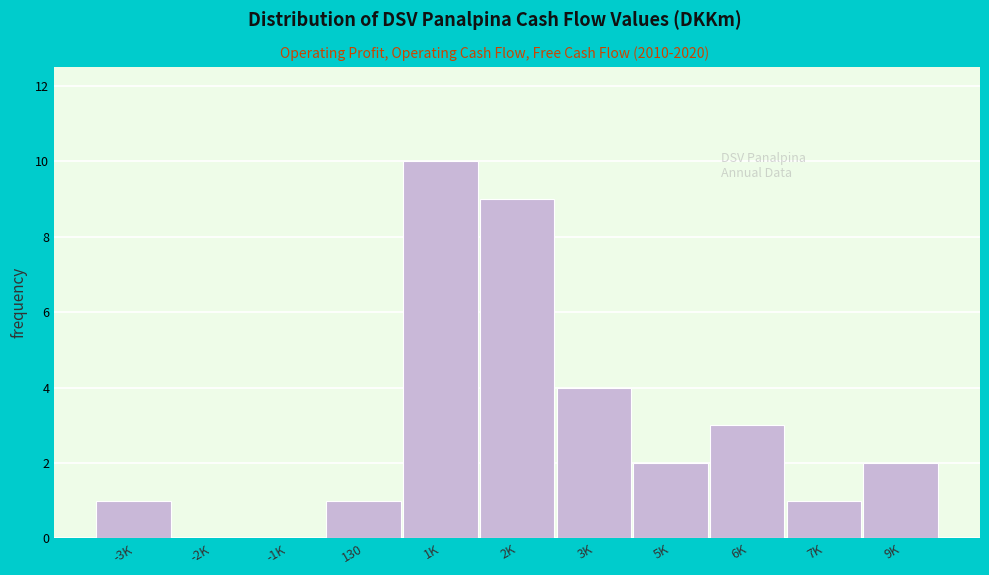

Reading right to left, extract all data points from this chart.

9K=2	7K=1	6K=3	5K=2	3K=4	2K=9	1K=10	130=1	-1K=0	-2K=0	-3K=1